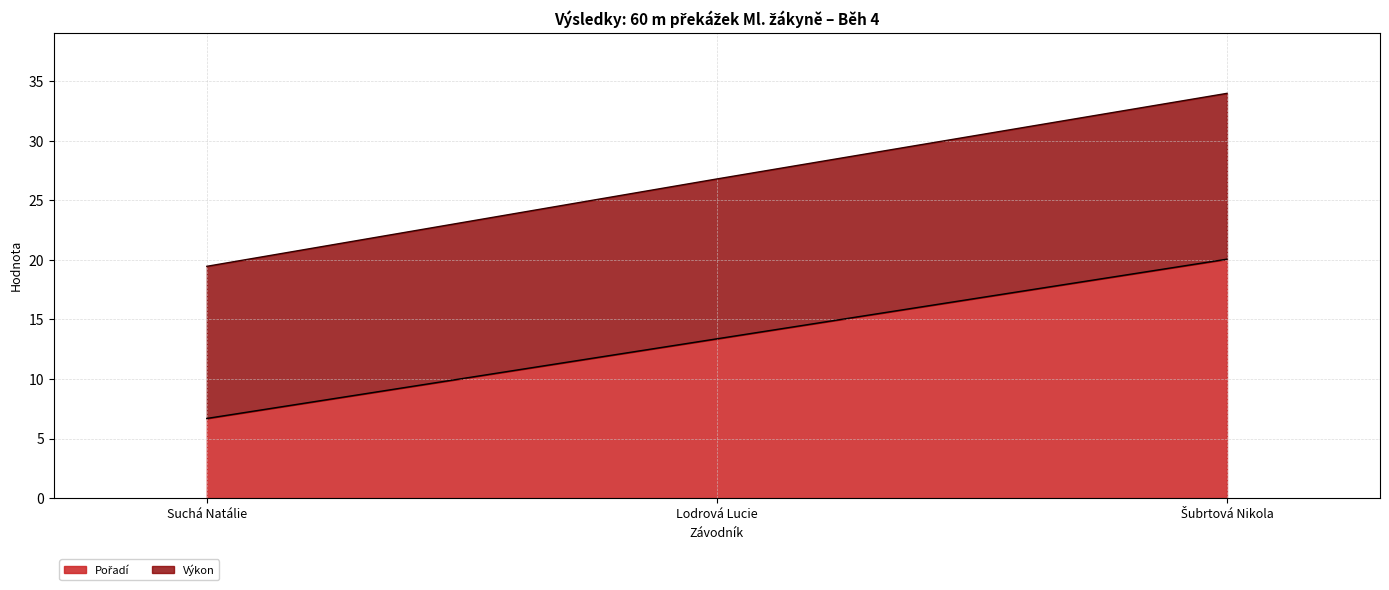

What is the label of the 2nd point from the left?

Lodrová Lucie